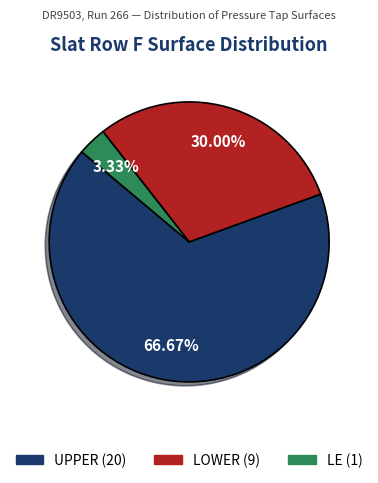

Does LE represent more than half of the total?

No